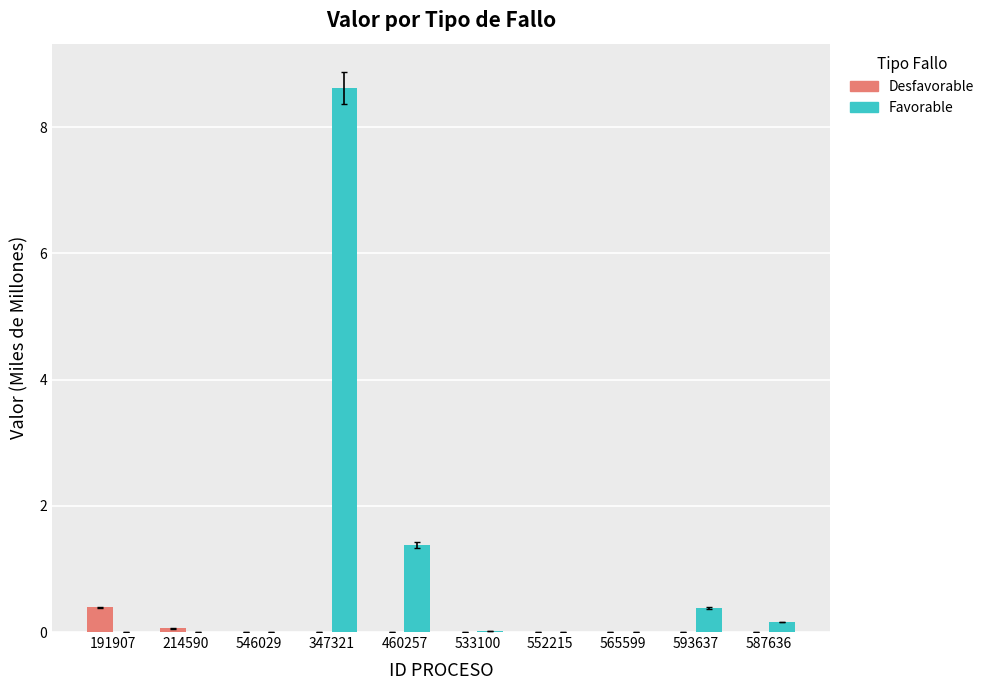

Which series changed the most between 460257 and 587636?

Favorable